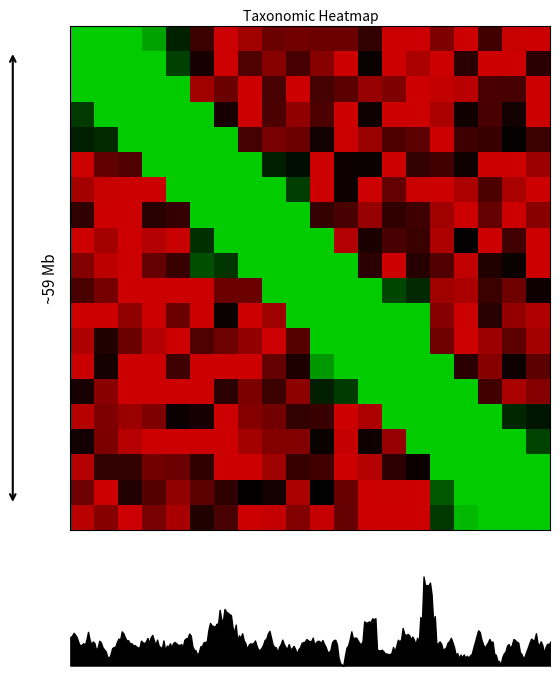

What is the greatest value displayed?

1.1